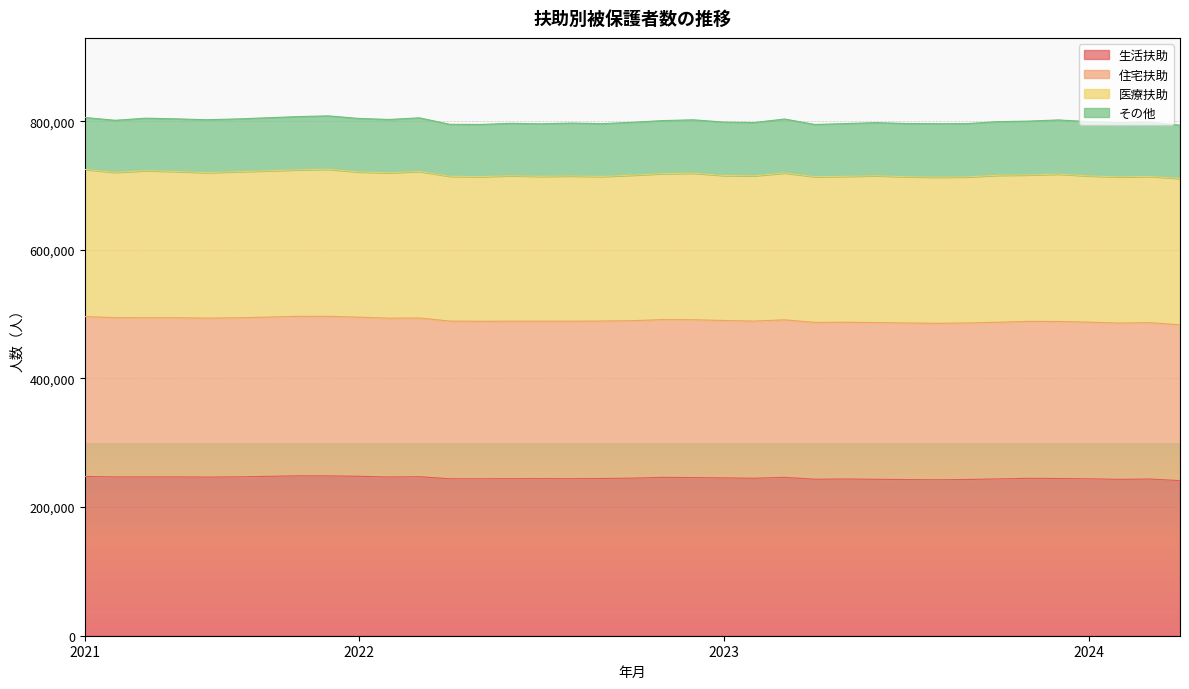

The 生活扶助 series shows 248508 at 2021-12. True or false?

True